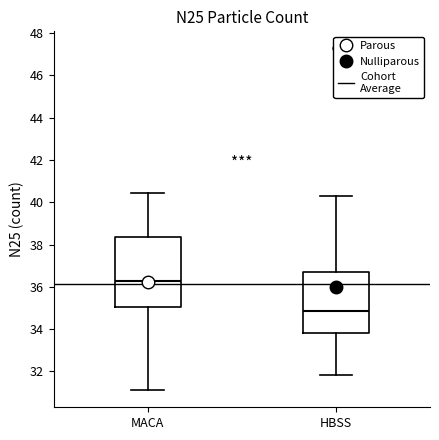

Reading left to right, transcribe this box plot: for each box, give where its median line is, the range the box spans, and where its two whiskers end, as read against the y-axis. The values are not printed on the chart, so give them approximately, as read against the axis.

MACA: median 36.2, box 35.0 to 38.4, whiskers 31.2 to 40.4
HBSS: median 34.8, box 33.8 to 36.6, whiskers 31.8 to 40.4